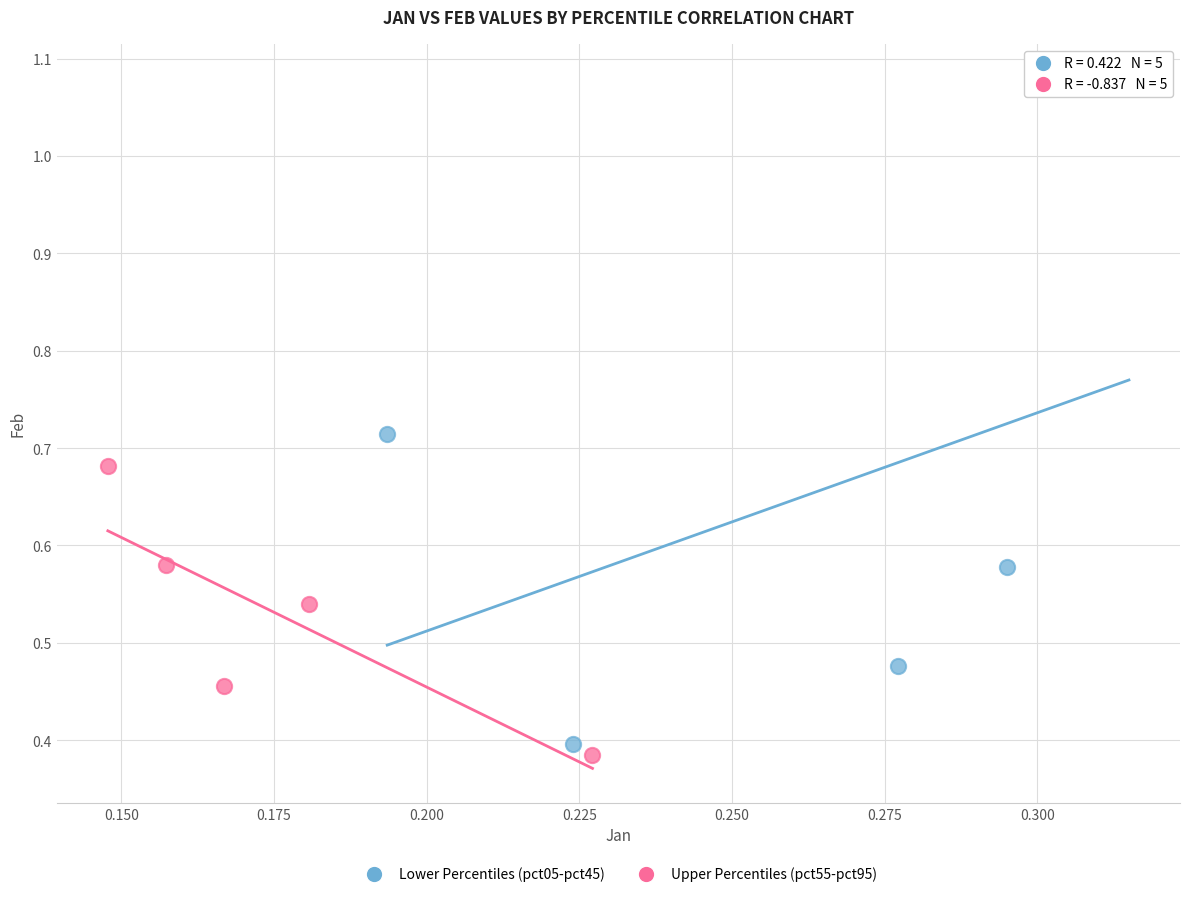

Which series contains the highest Y value?

Lower Percentiles (pct05-pct45)